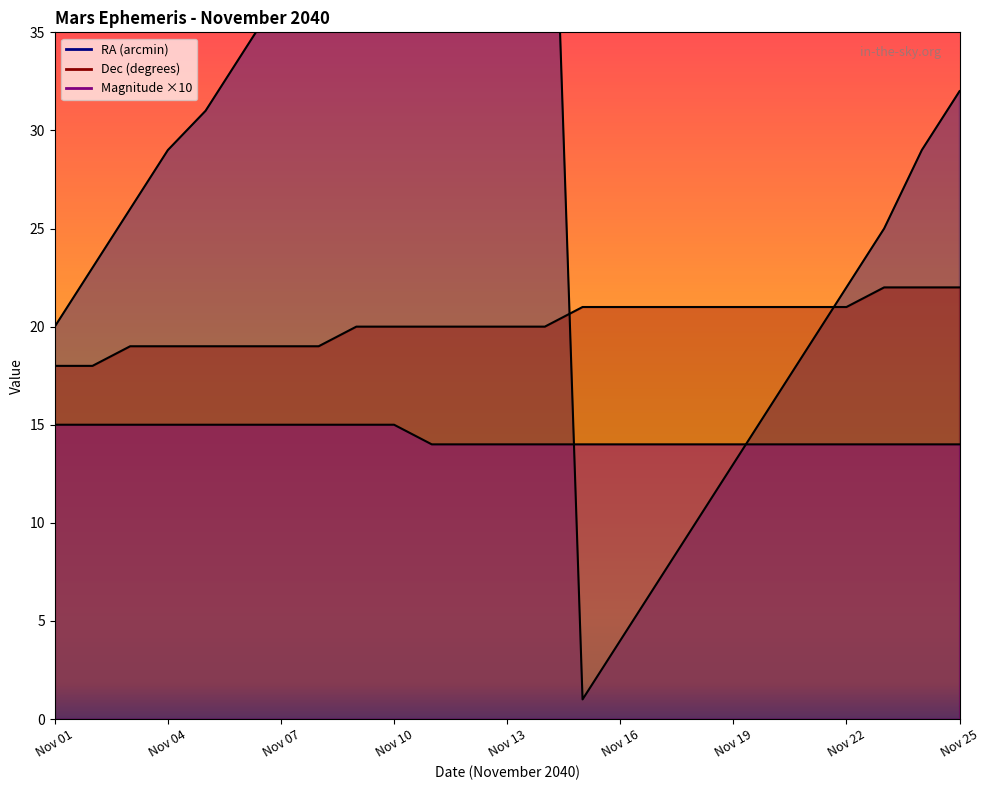

What is the difference between the maximum and minimum values in the Magnitude series?

1